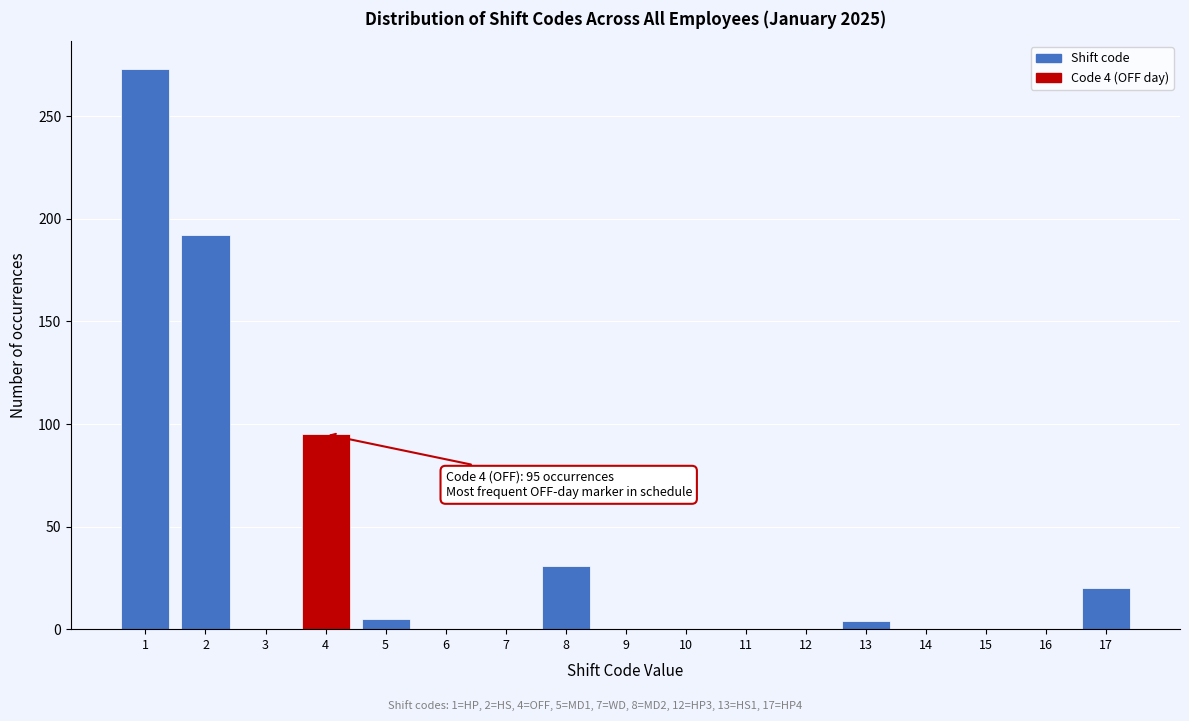

What is the change in value from 4 to 7?

-95